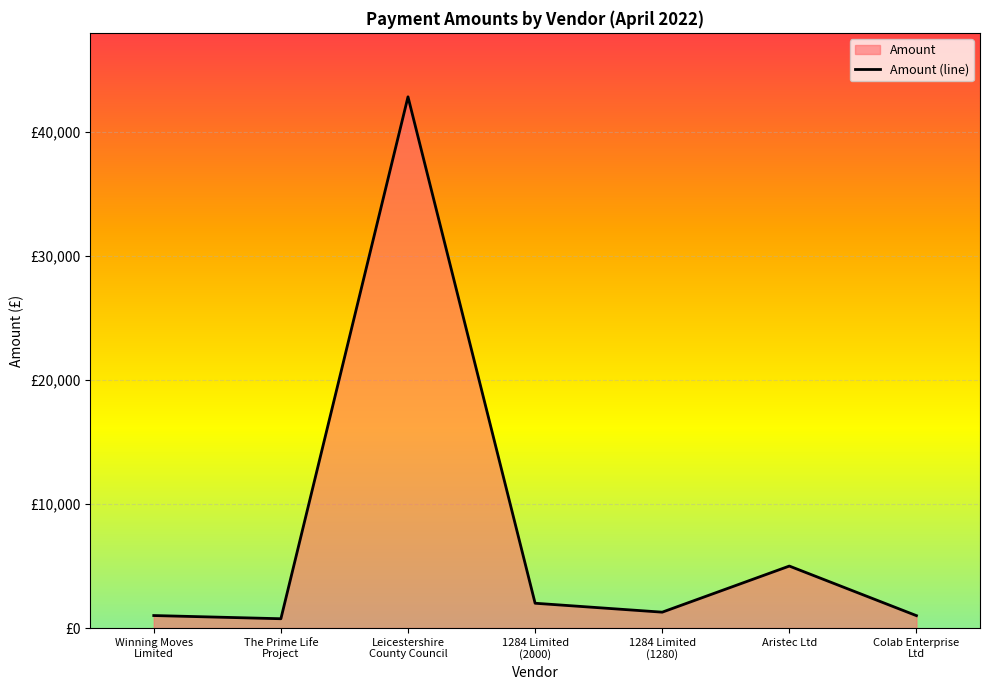

How many lines are shown in the chart?

1